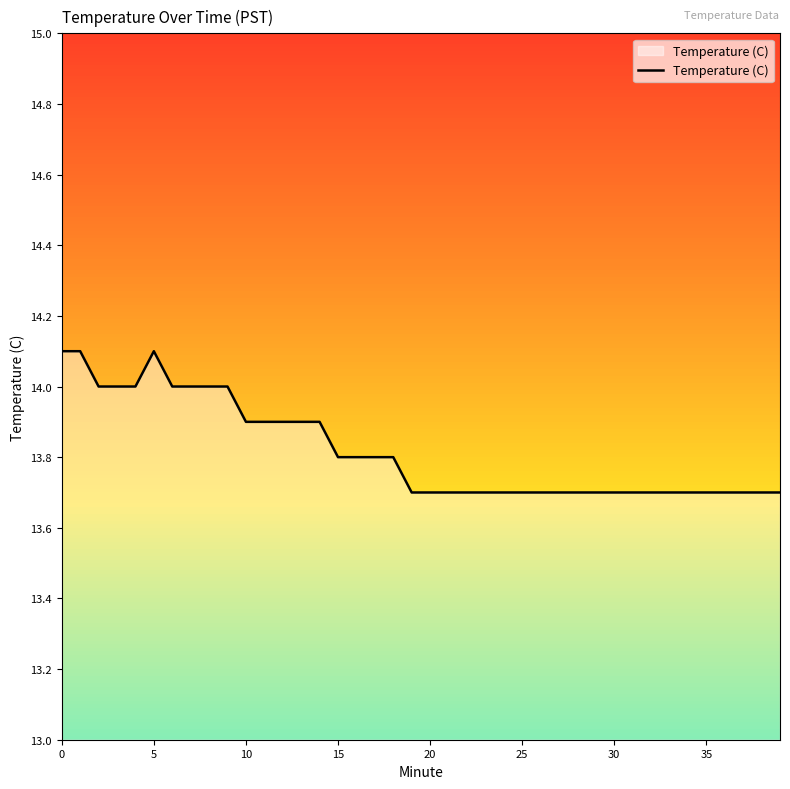

What is the difference between the maximum and minimum values?

0.4